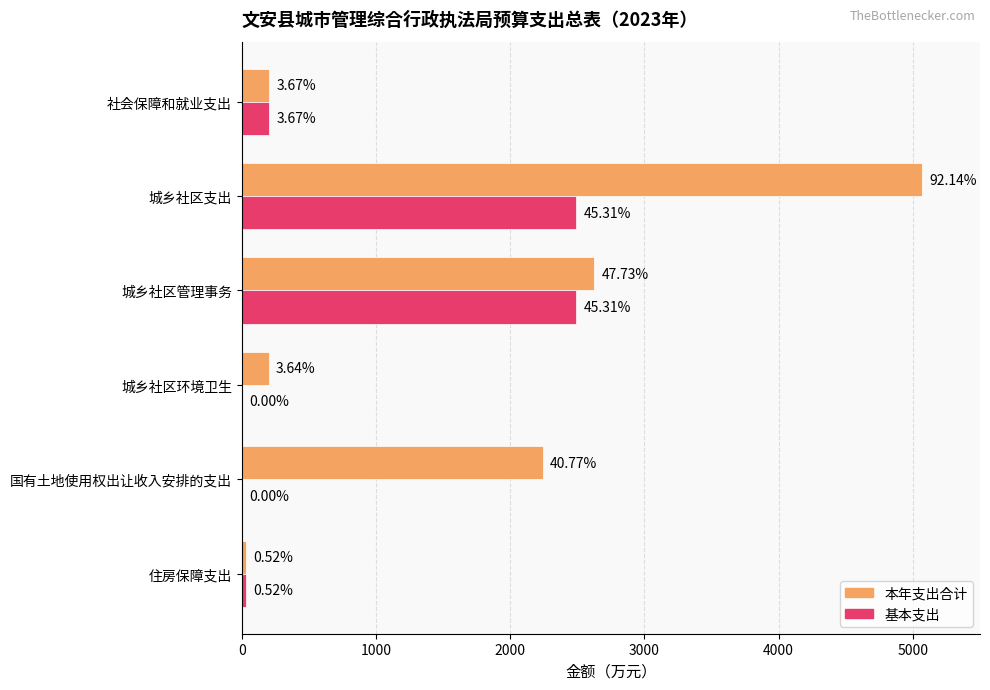

What are all the series names shown in the legend?

本年支出合计, 基本支出